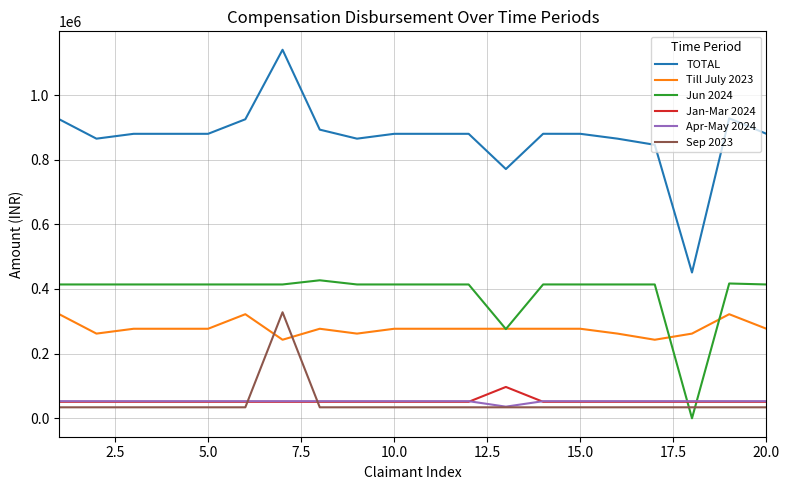

What is the lowest value of the Sep 2023 series?

34000